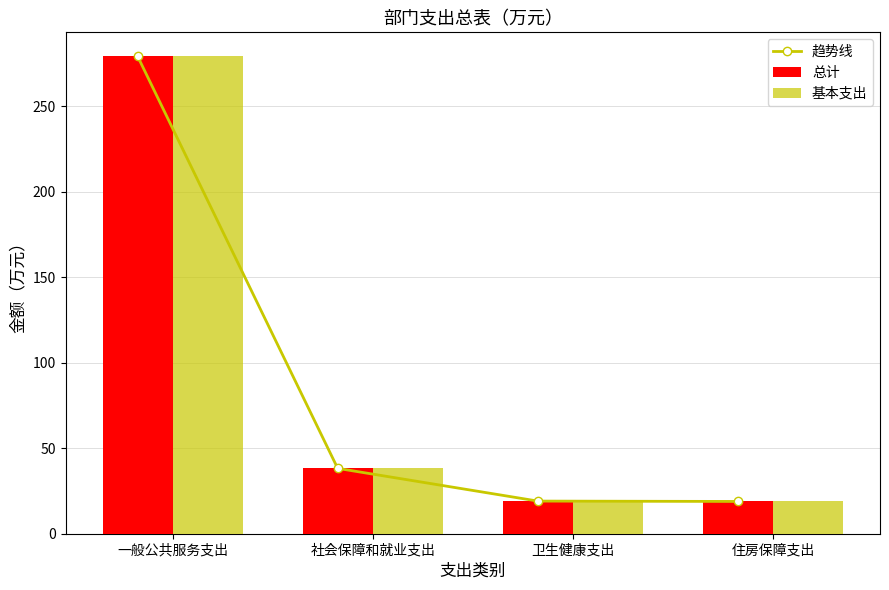

True or false: 趋势线 has a value of 27.5 at 住房保障支出.

False